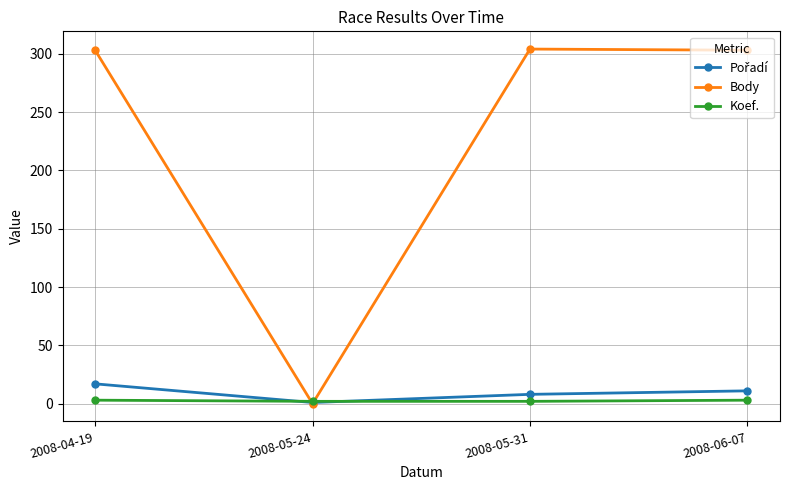

Which series has the largest range (max minus min)?

Body